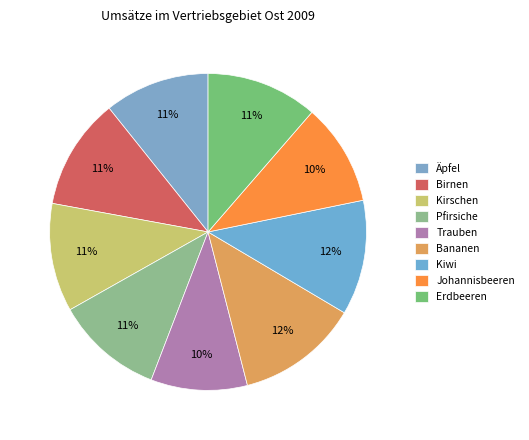

To the nearest percent, what portion does Äpfel represent?

11%